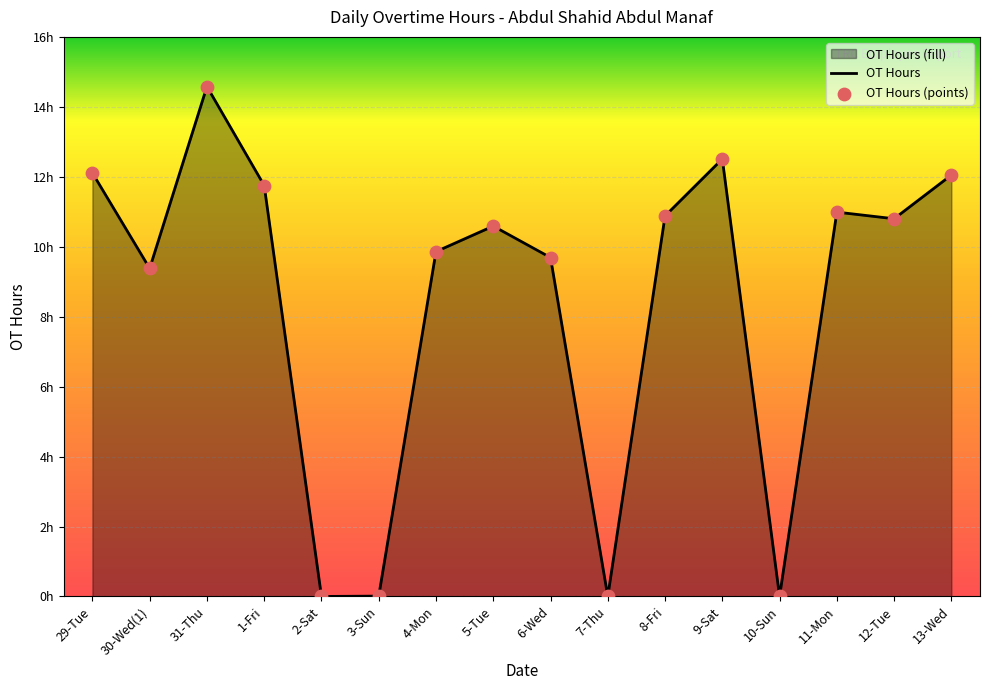

Which series reaches the maximum Y coordinate?

OT Hours